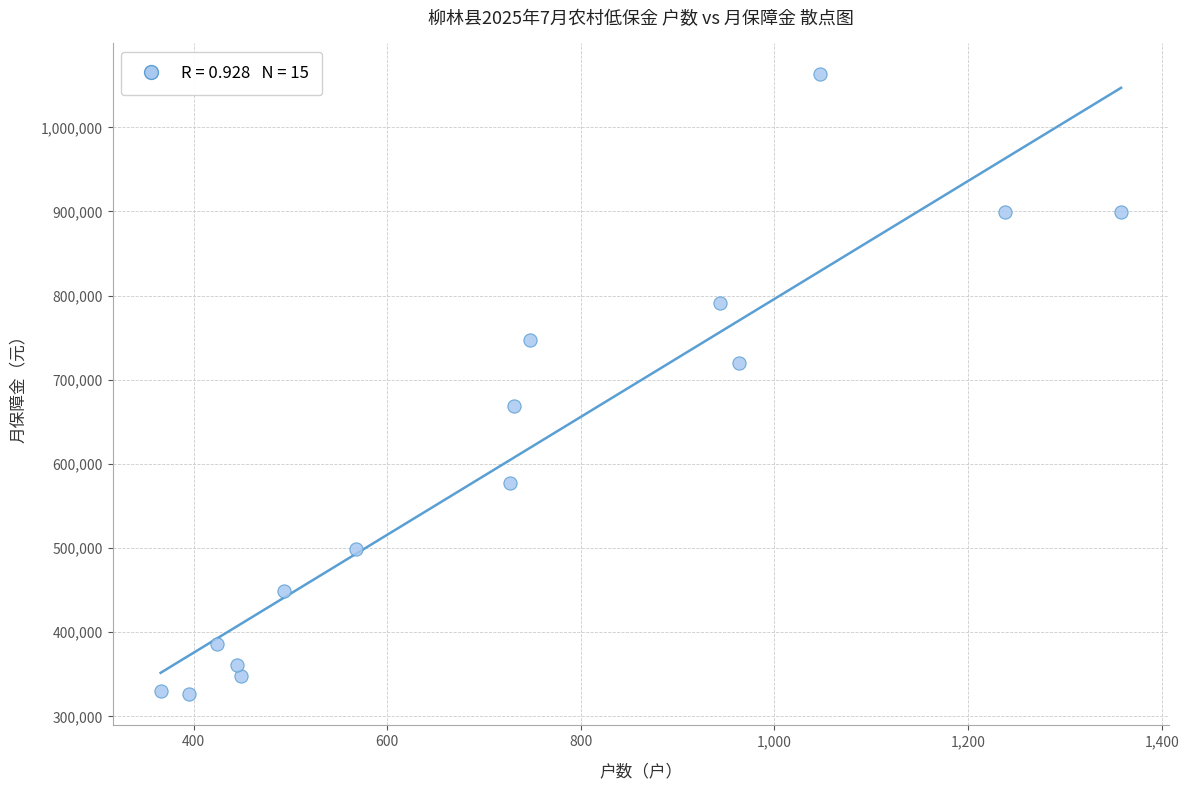

What is the range of X values (max minus min)?

992